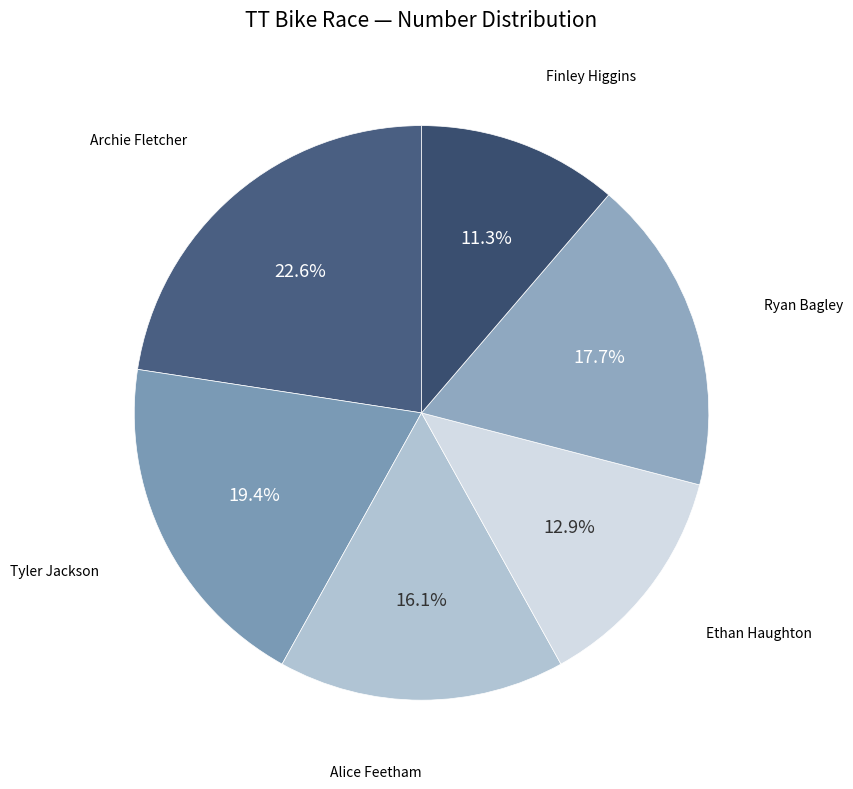

What is the smallest slice in the pie chart?

Finley Higgins